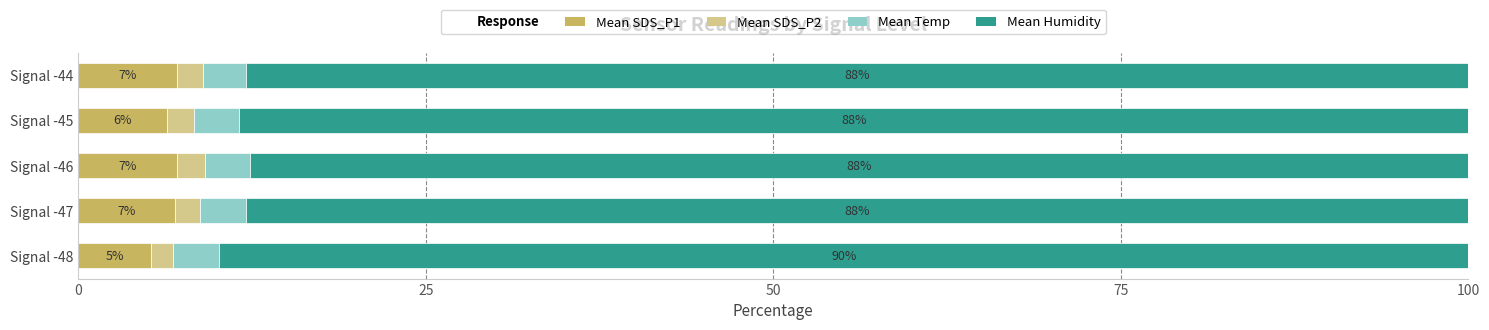

What is the highest value of the Mean SDS_P1 series?

7.1